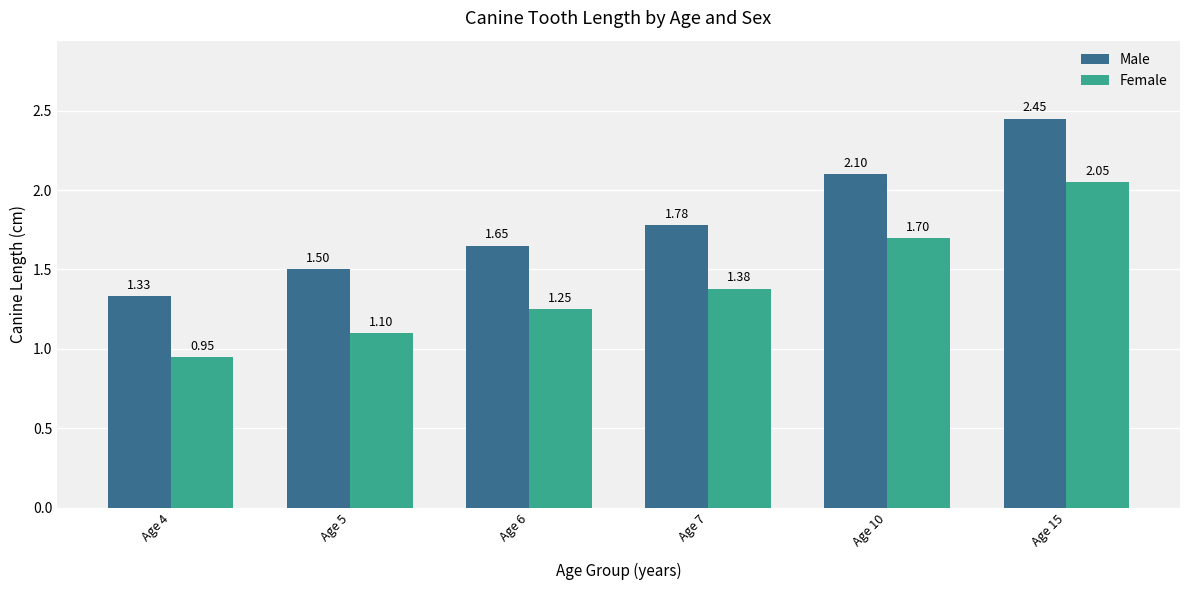

Is the value of Female at Age 5 greater than the value of Male at Age 10?

No